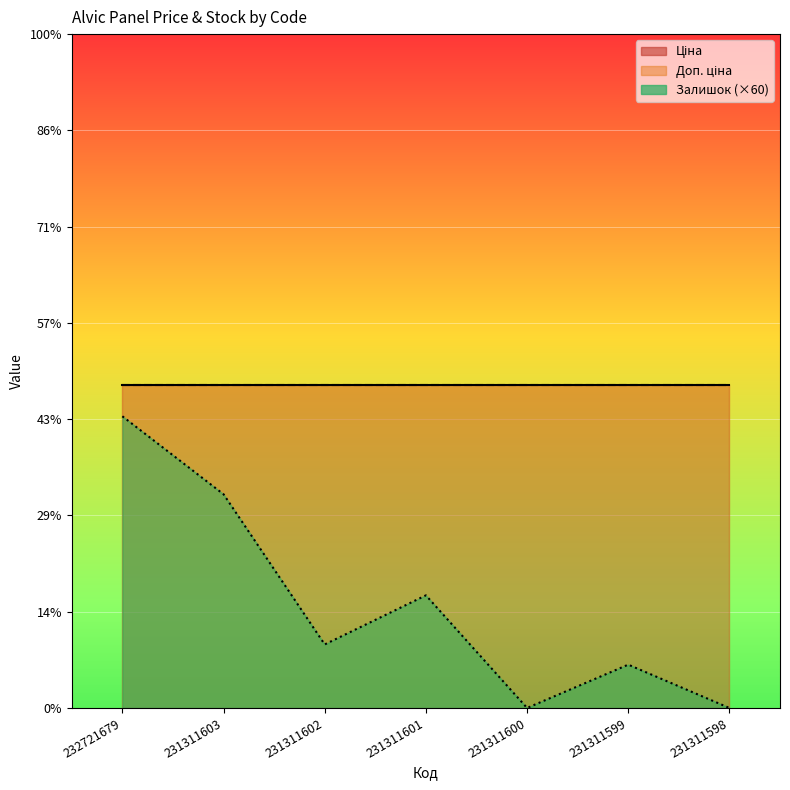

At how many categories does at least one series exceed 1442?

7